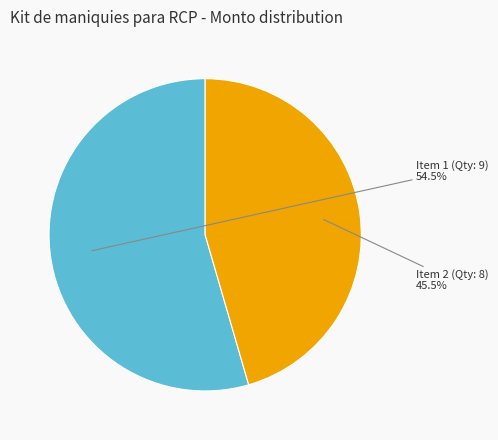

Which slice is the largest?

Item 1 (Qty: 9)